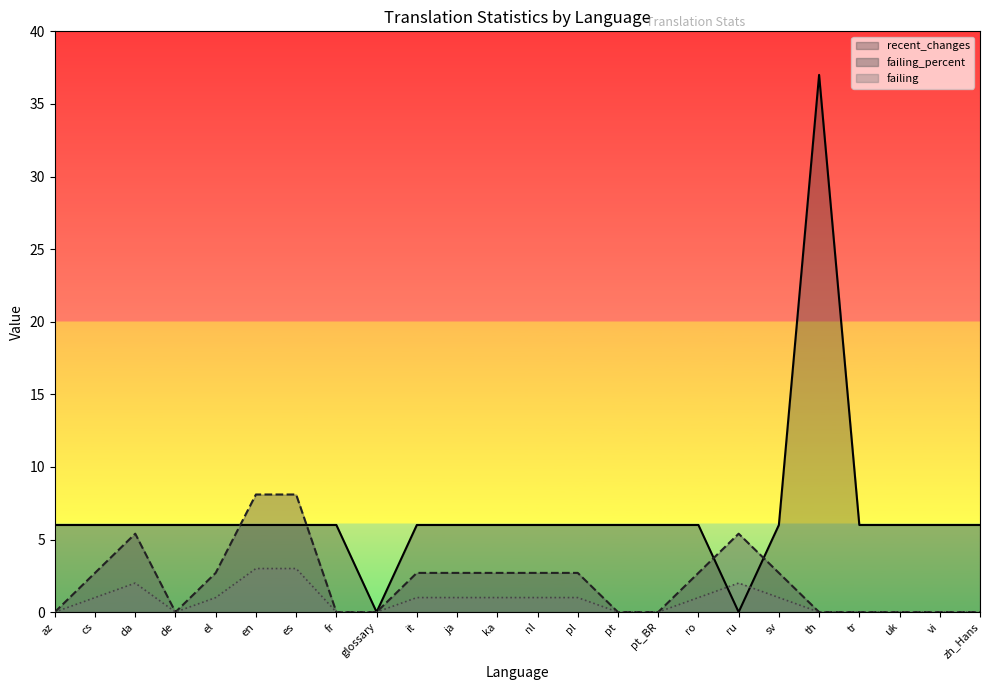

Where do recent_changes and failing_percent first cross each other?

el and en